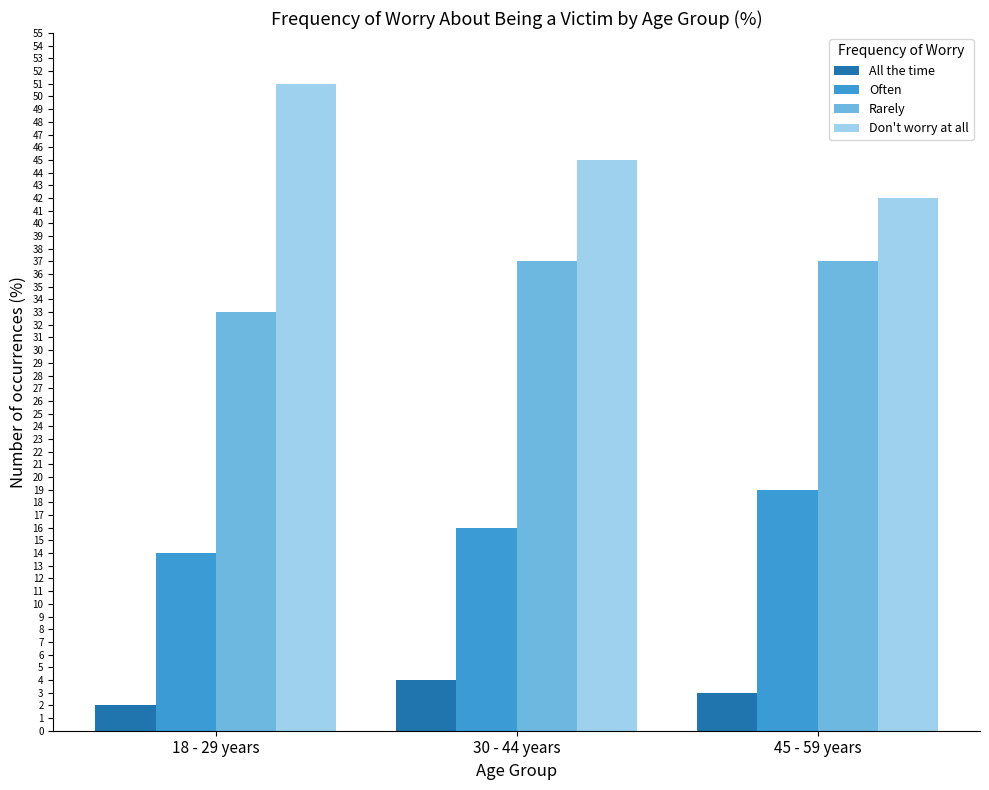

What is the greatest value displayed?

51